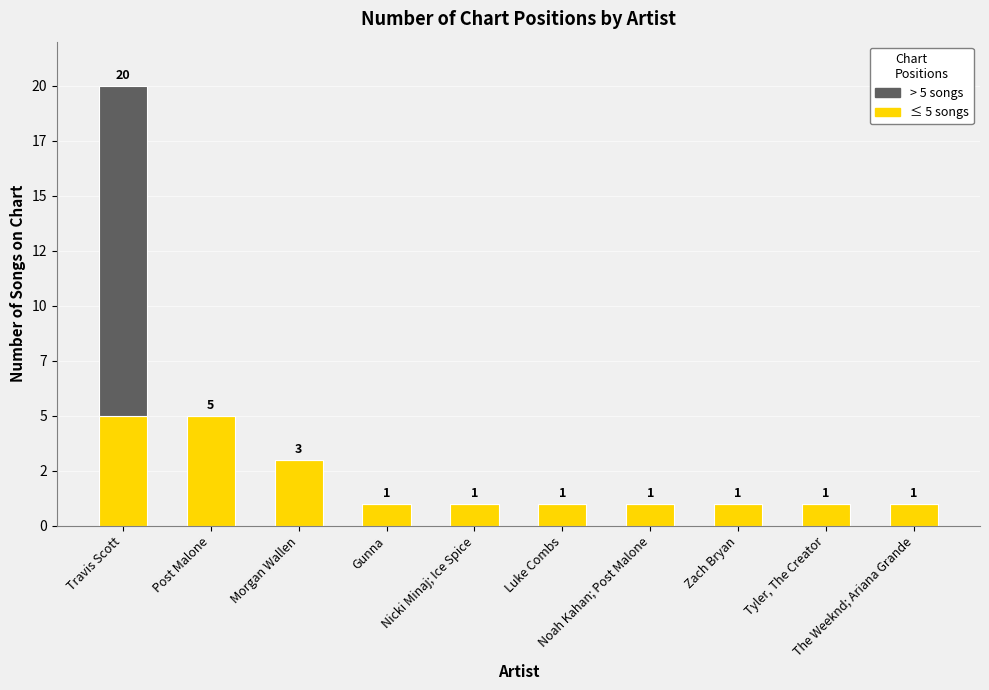

True or false: ≤ 5 songs has a value of 1 at Zach Bryan.

True